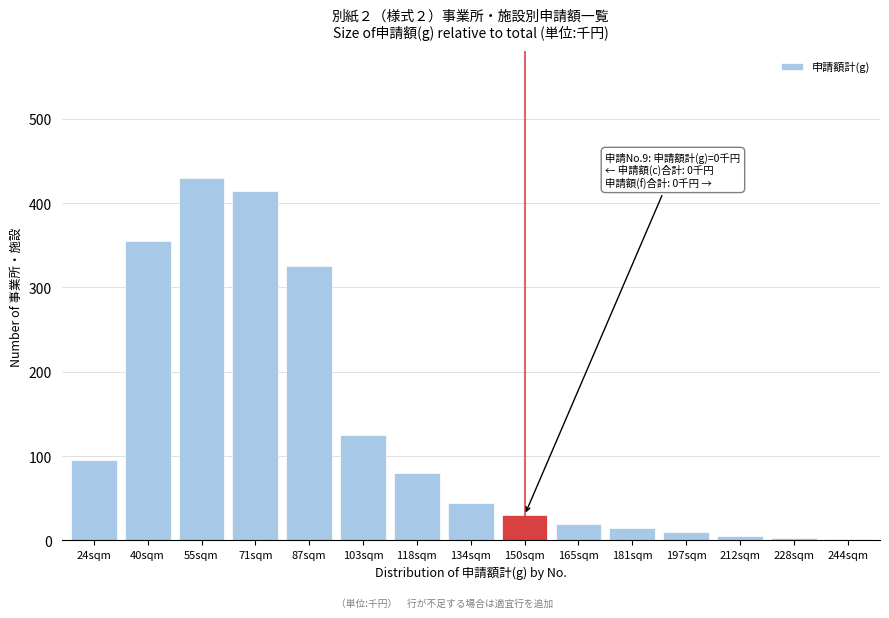

Read the value at 134sqm.

45